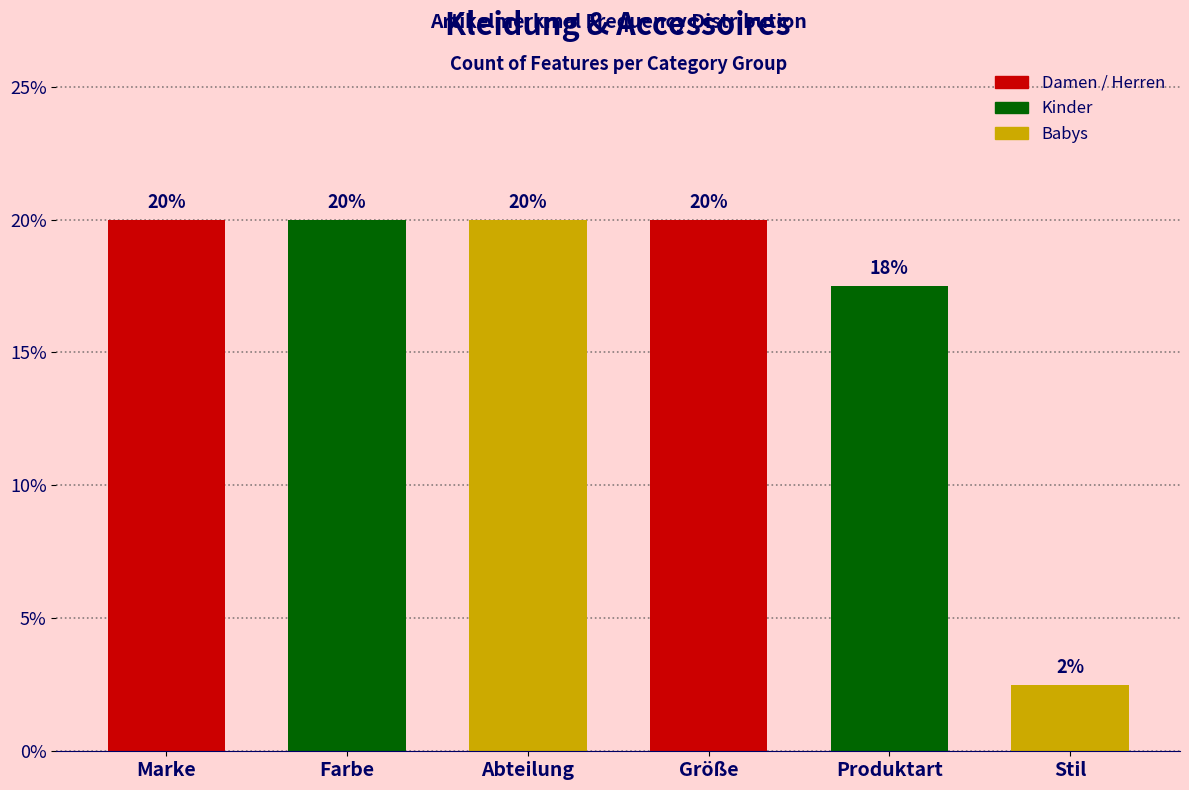

At which label is the value closest to 11?

Produktart